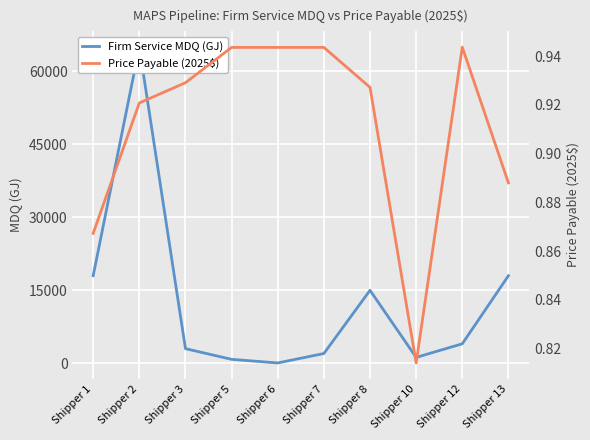

Between Shipper 12 and Shipper 2, which is larger?

Shipper 2